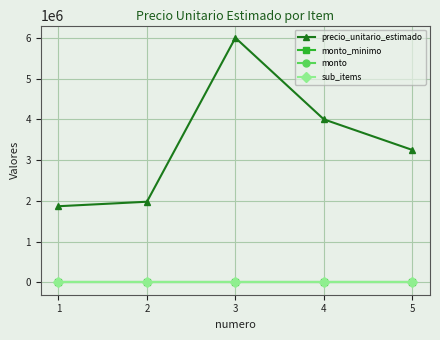

Is this an area chart (filled region under the line)?

No